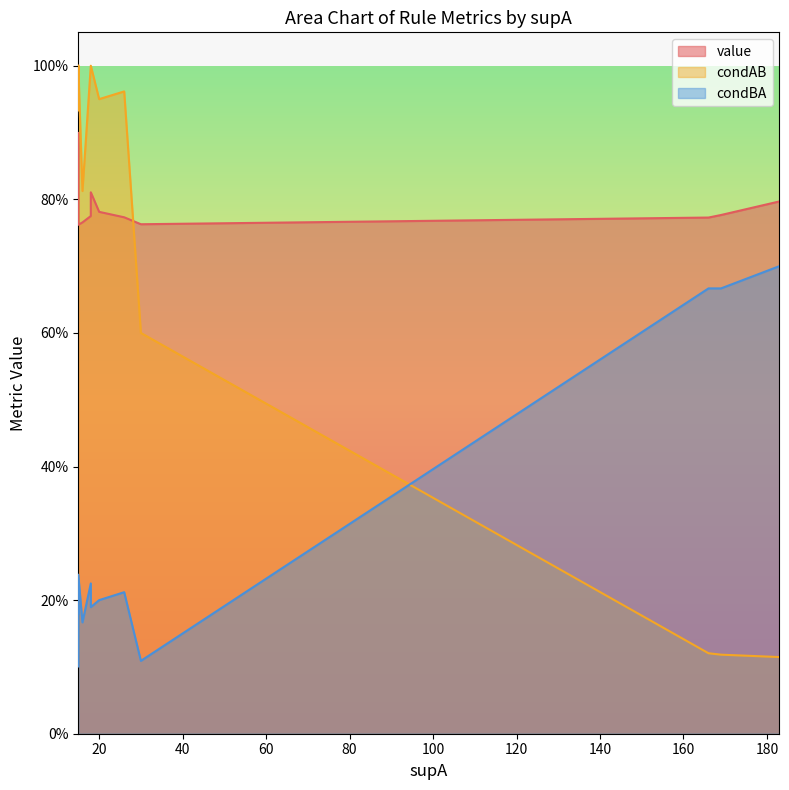

Rank the series by their maximum value, from highest to lowest.

condAB, value, condBA